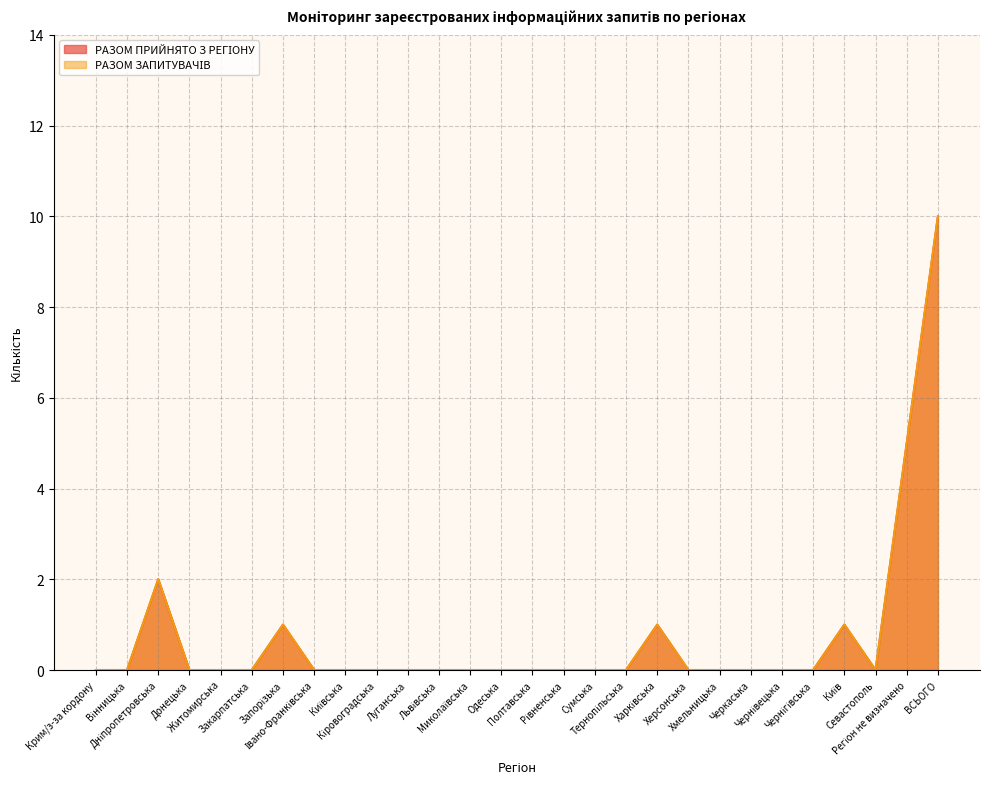

True or false: РАЗОМ ЗАПИТУВАЧІВ and РАЗОМ ПРИЙНЯТО З РЕГІОНУ intersect in this chart.

False